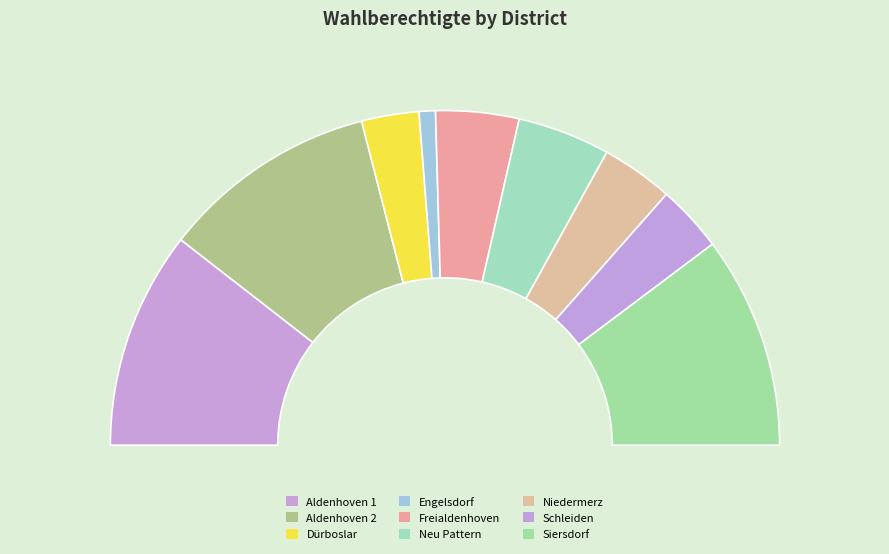

Does Engelsdorf represent more than half of the total?

No